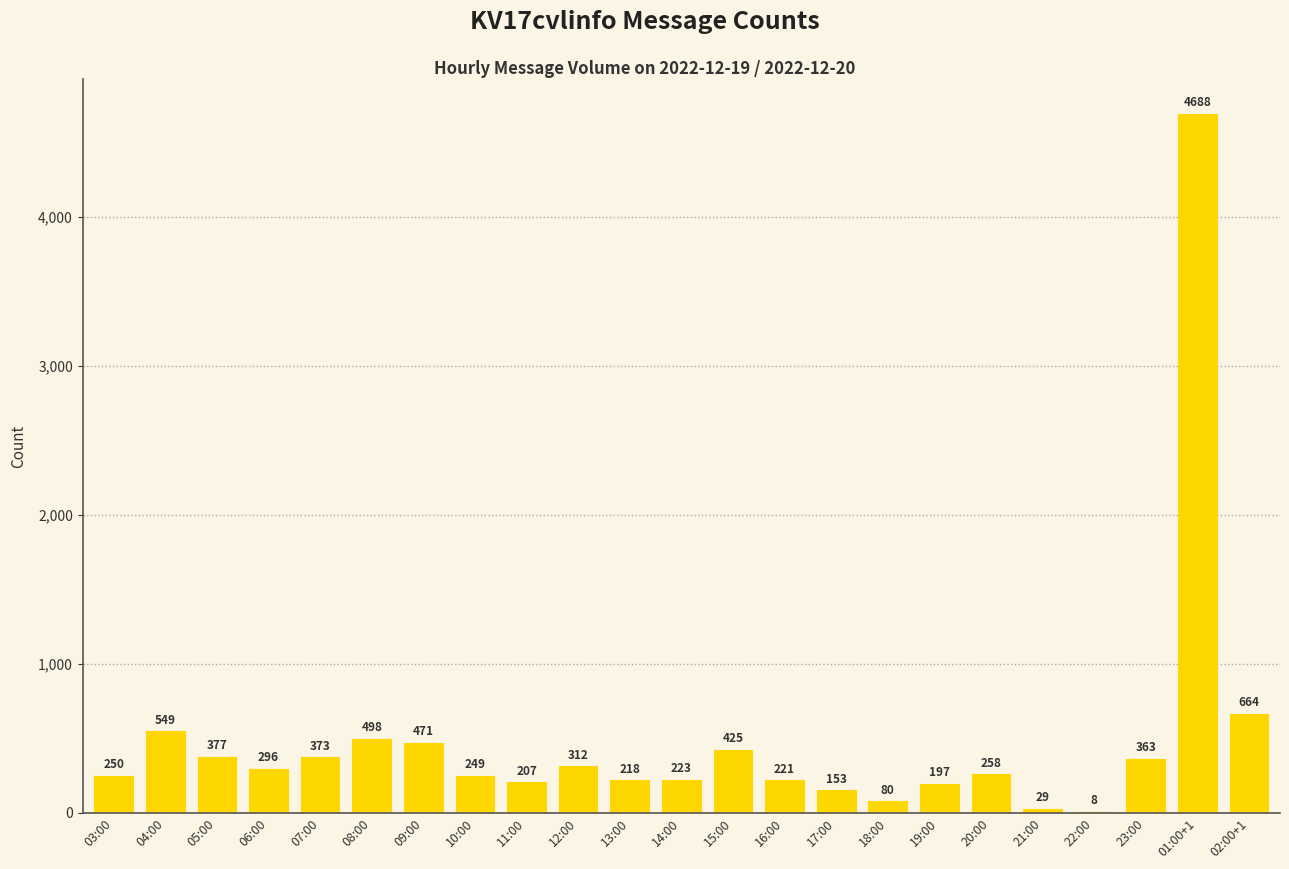

What value does the data have at 04:00, to the nearest 10?

550